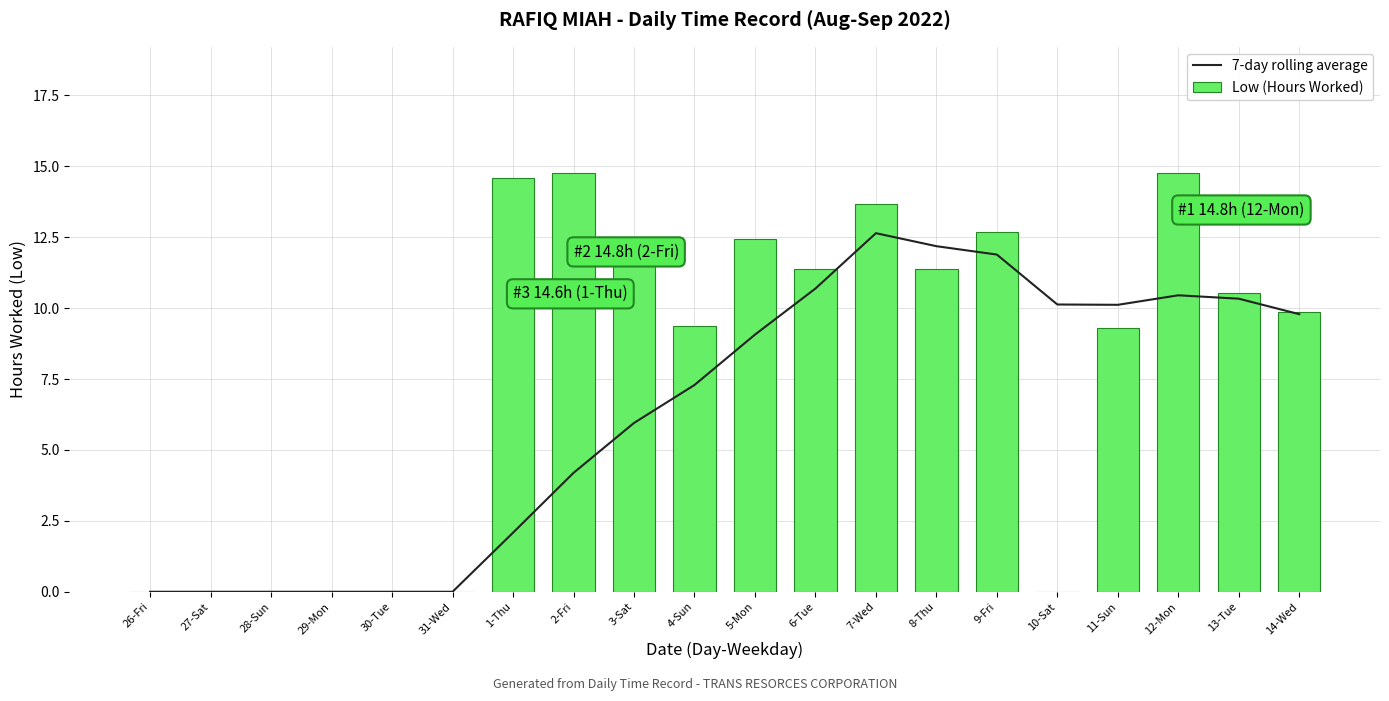

The 7-day rolling average series shows 0.0 at 30-Tue. True or false?

True